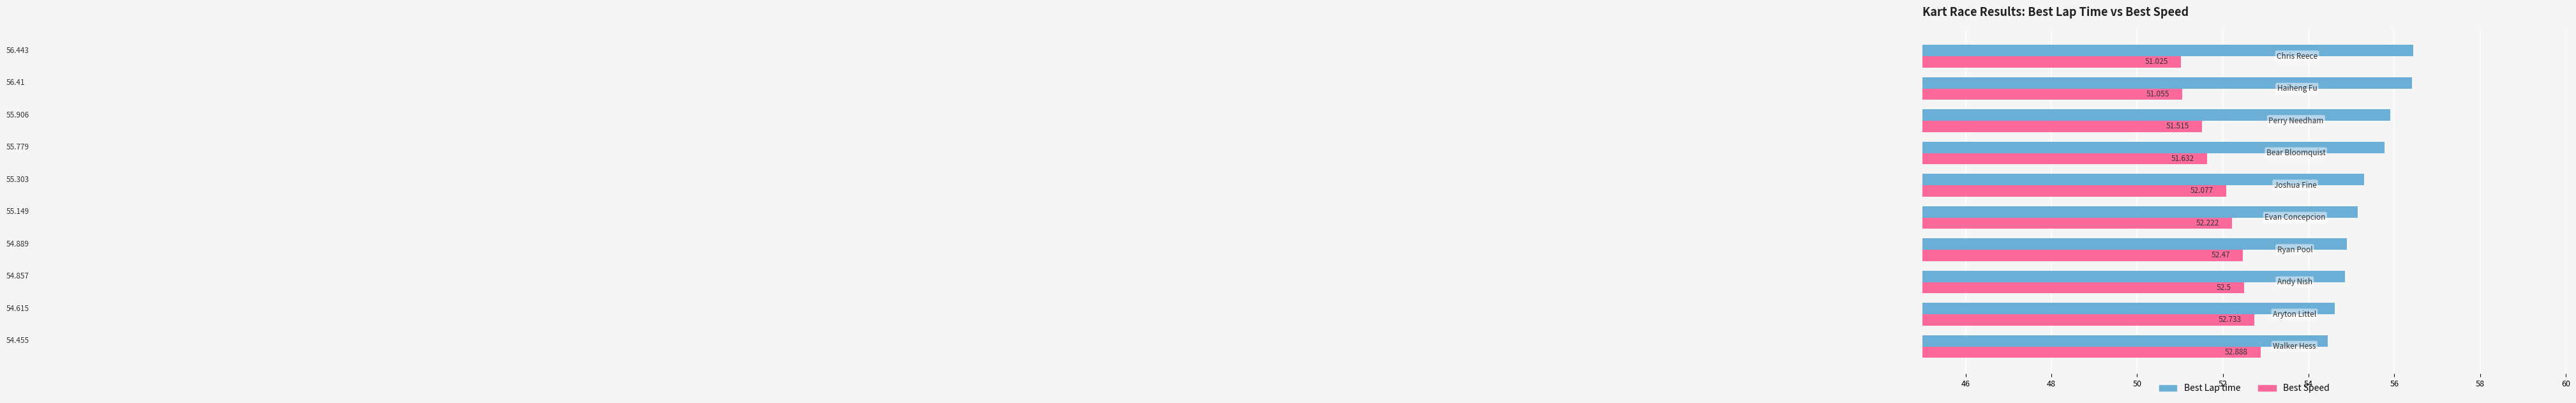

Which series has the largest range (max minus min)?

Best Lap time